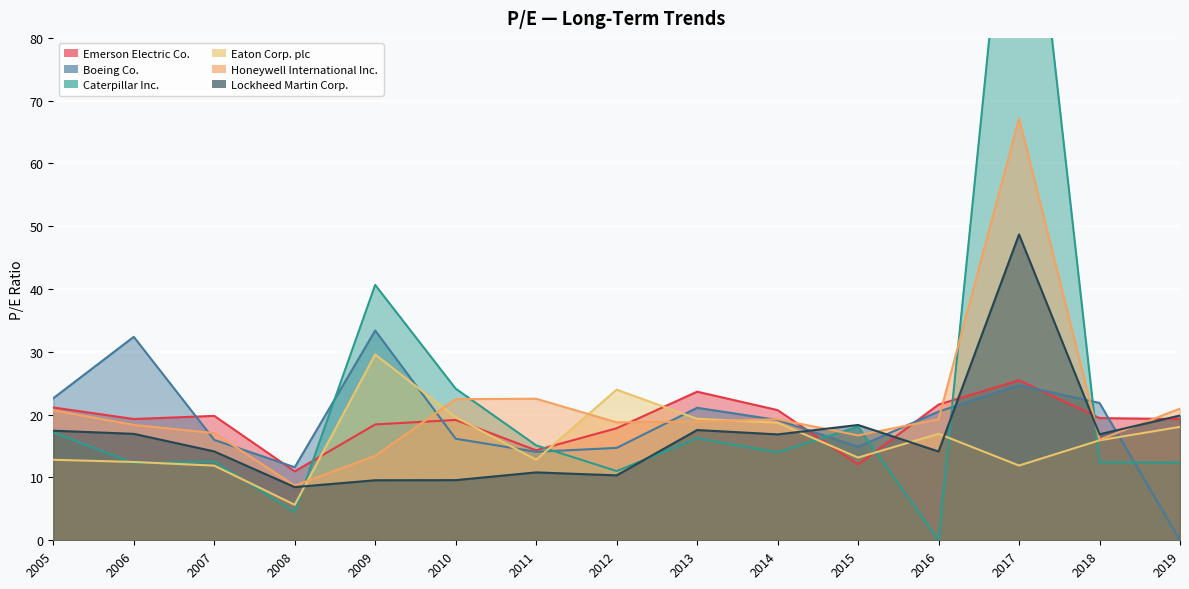

Which has a higher value, 2016 or 2017?

2017